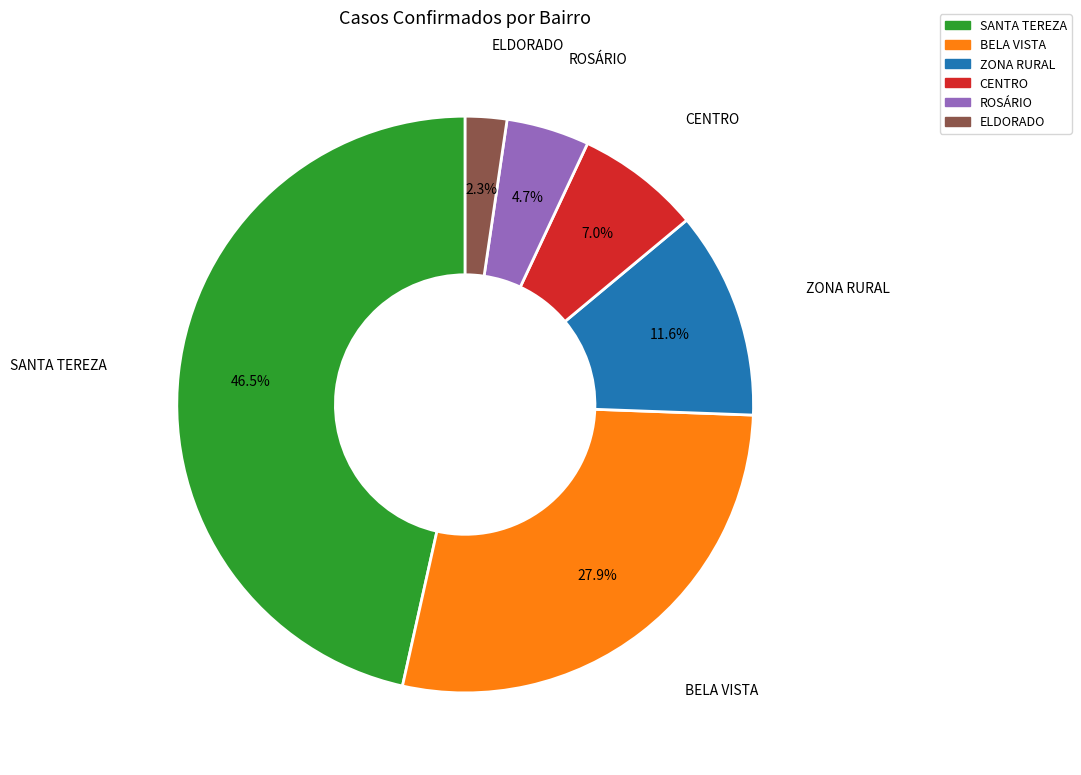

What percentage do ROSÁRIO and SANTA TEREZA together represent?

51.2%